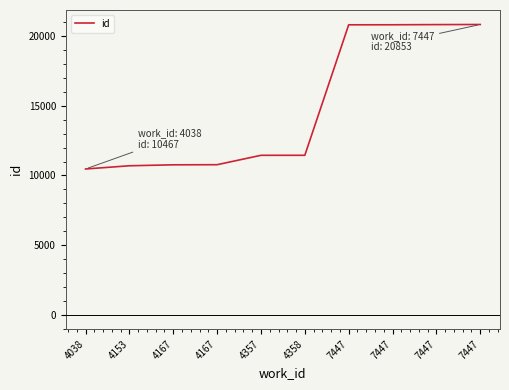

What is the sum of all values?

148973